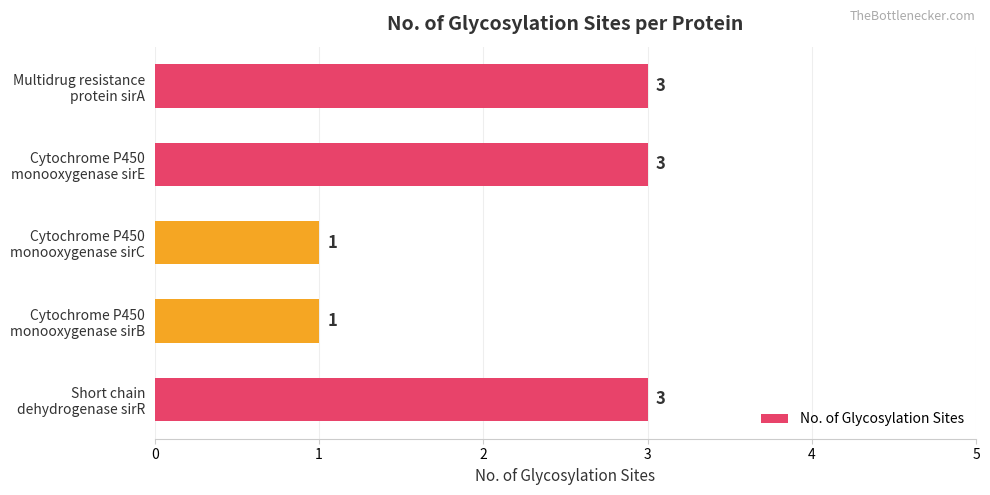

What is the maximum value shown in the chart?

3